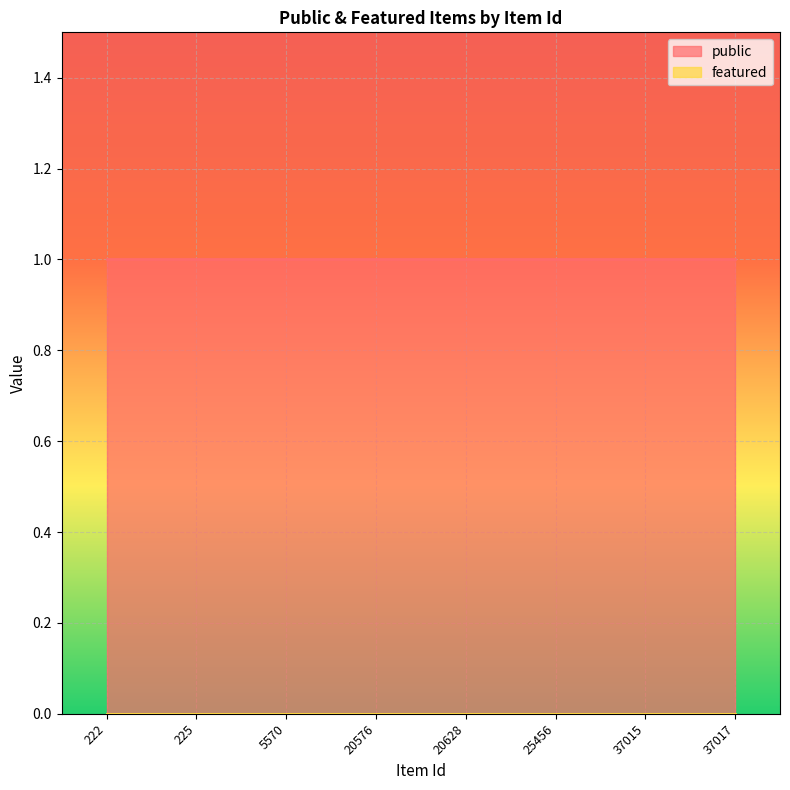

True or false: featured has a value of 0 at 20628.

True